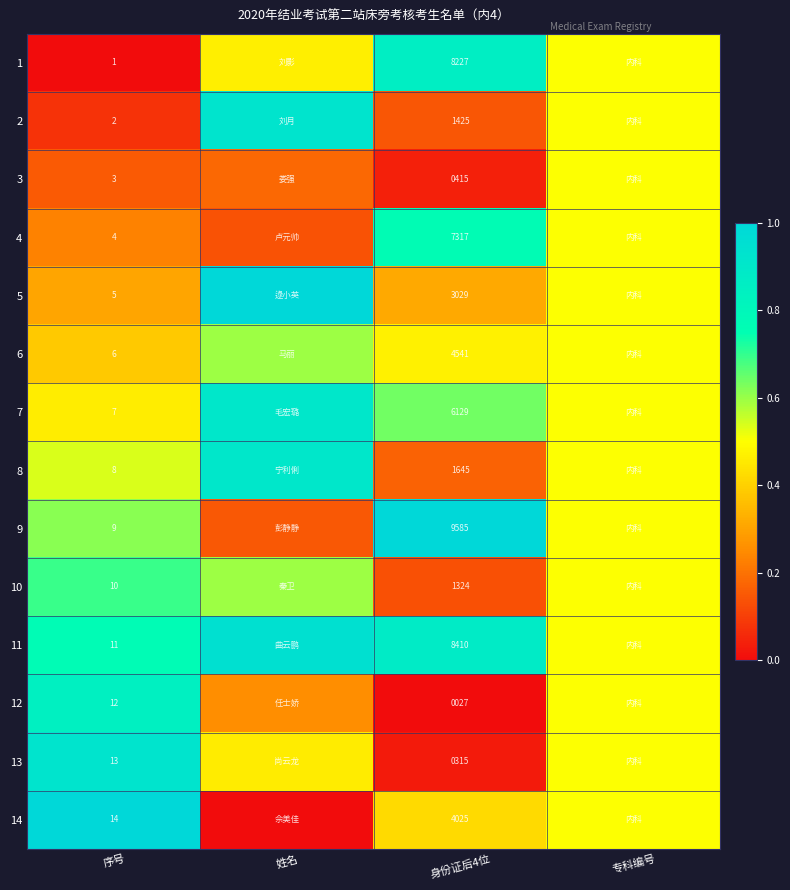

What is the approximate value of 7 at 身份证后4位?

0.6